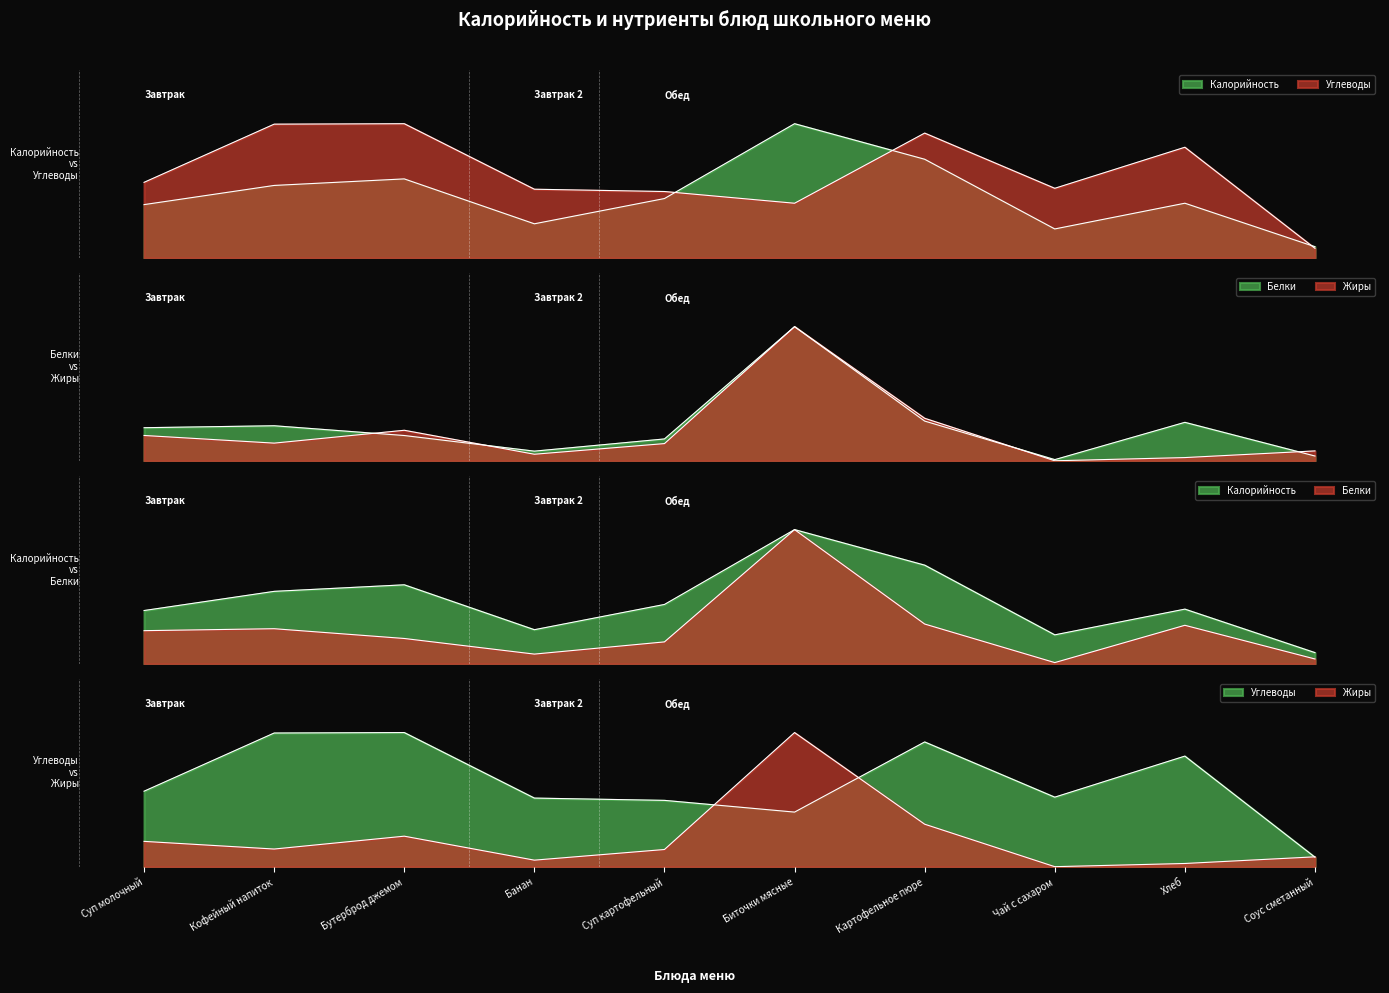

Which series has the largest total across all categories?

Углеводы